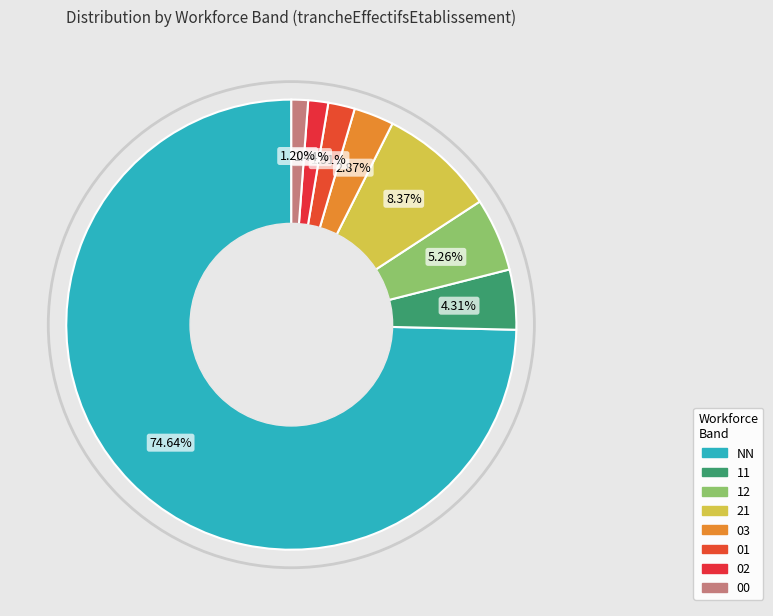

What percentage do 00 and 02 together represent?

2.6%